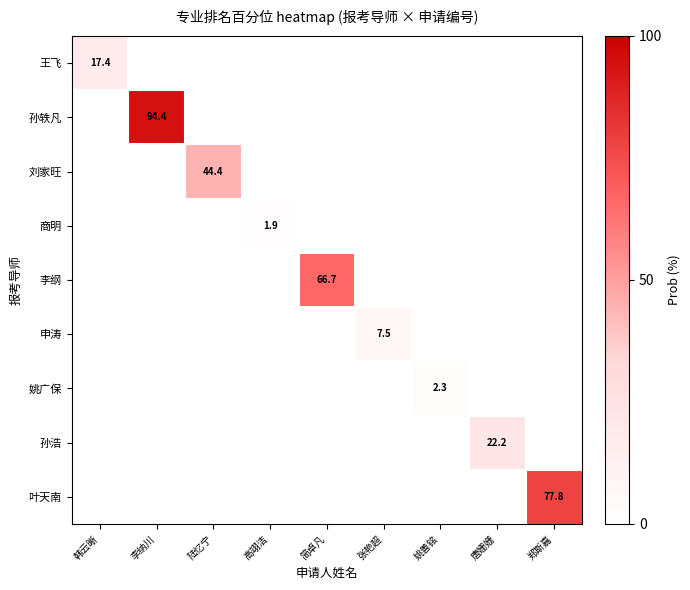

Which series has the widest spread of values?

孙轶凡